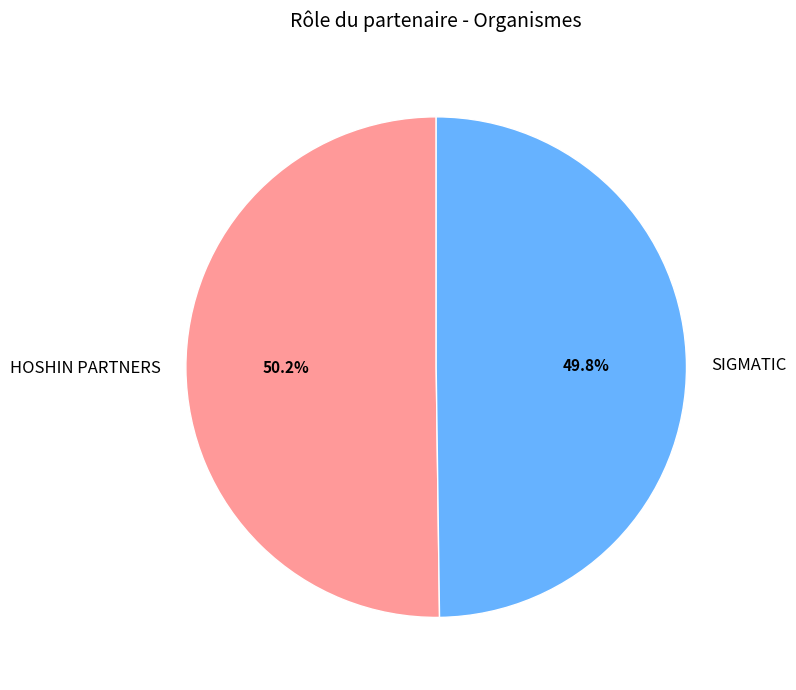

How much of the chart is everything except SIGMATIC?

50.2%